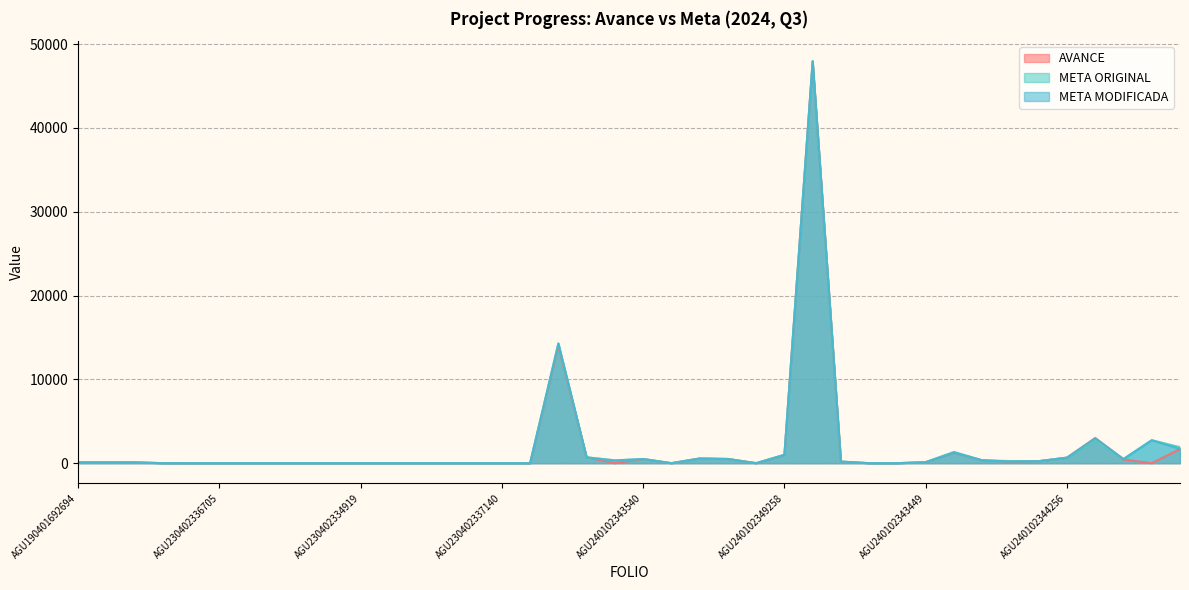

At which category is the sum across all series the highest?

AGU240102349286